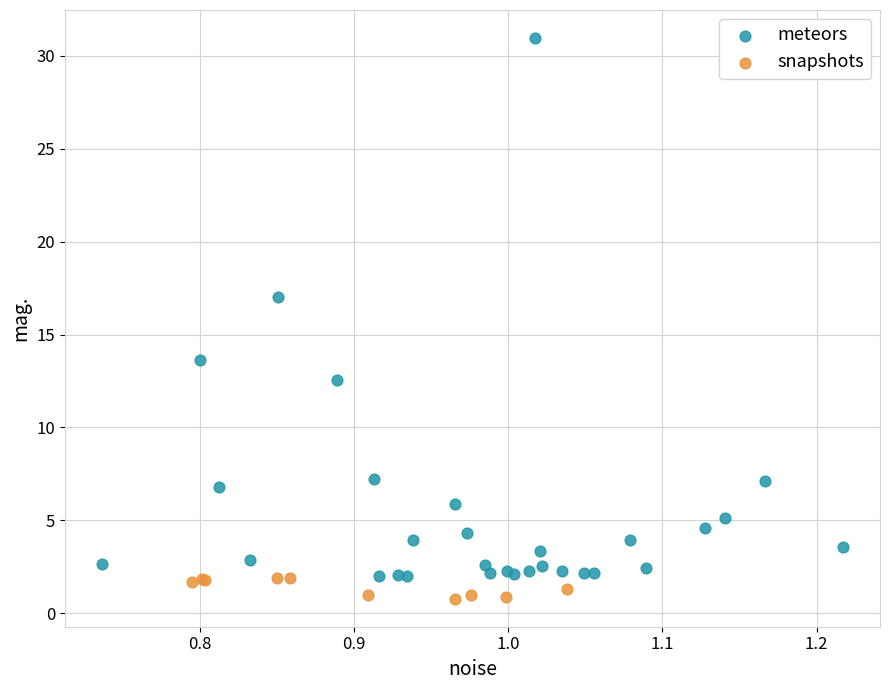

Which series reaches the maximum Y coordinate?

meteors